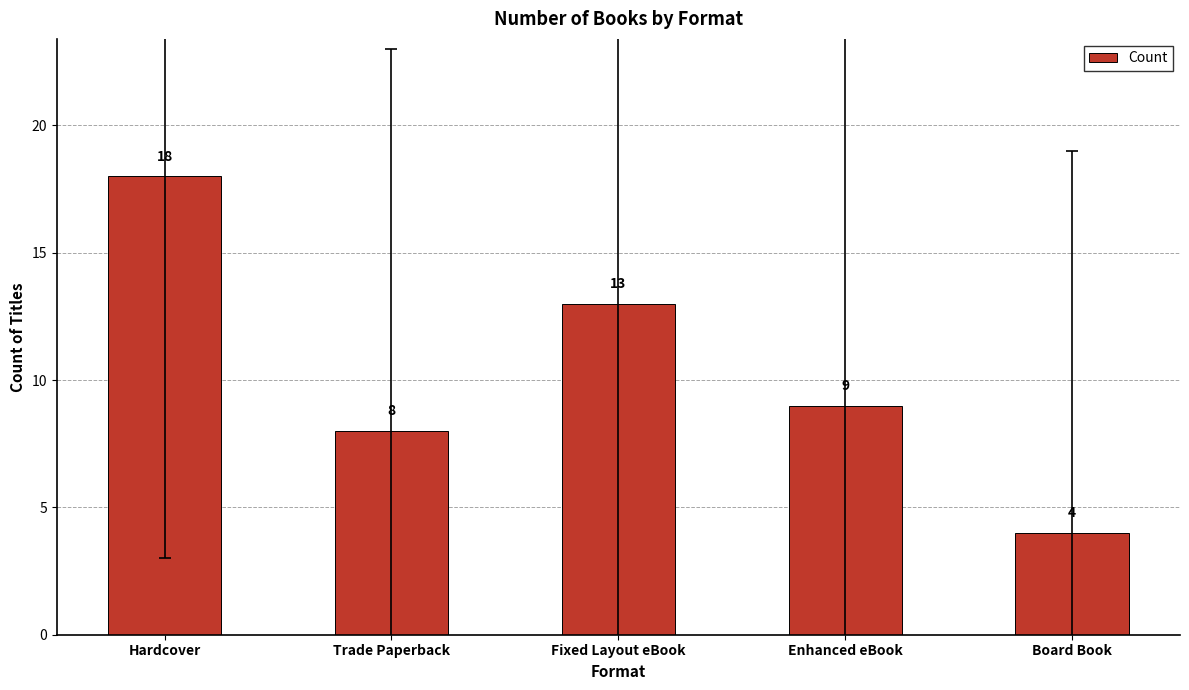

What is the average value?

10